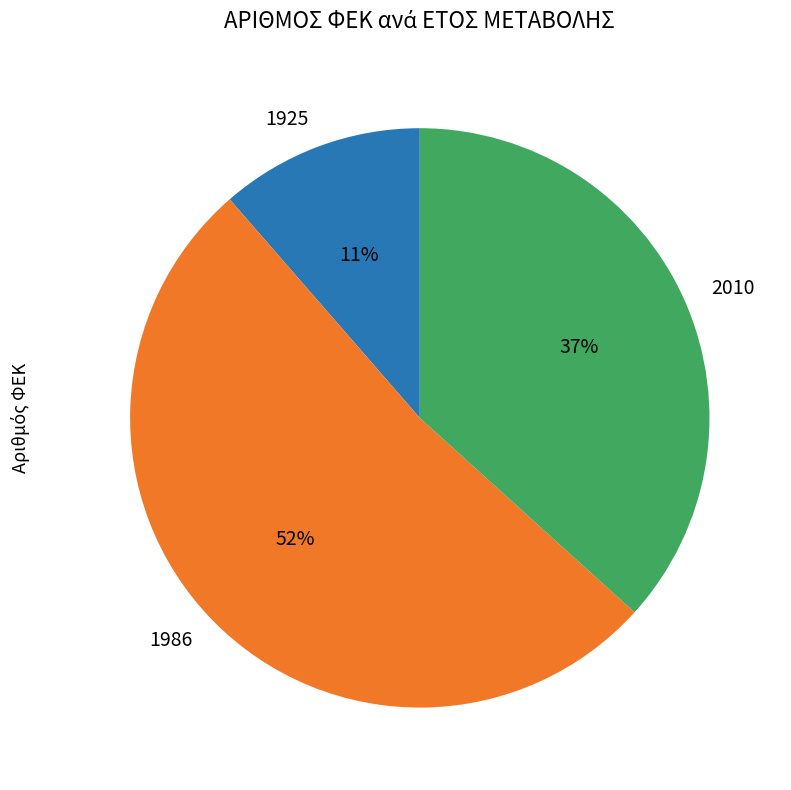

To the nearest percent, what portion does 1925 represent?

11%